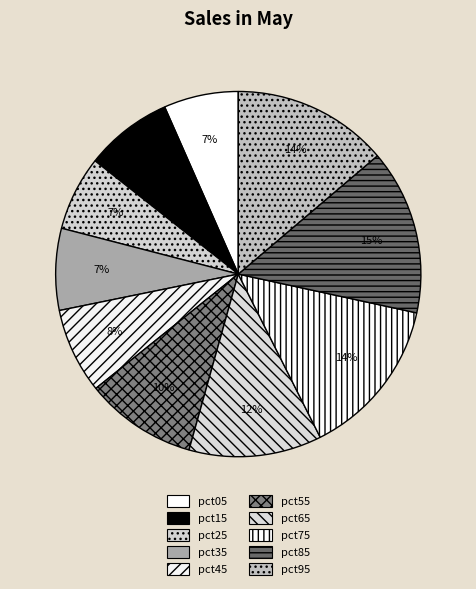

To the nearest percent, what is the difference between the pct65 and pct35 slice percentages?

5%